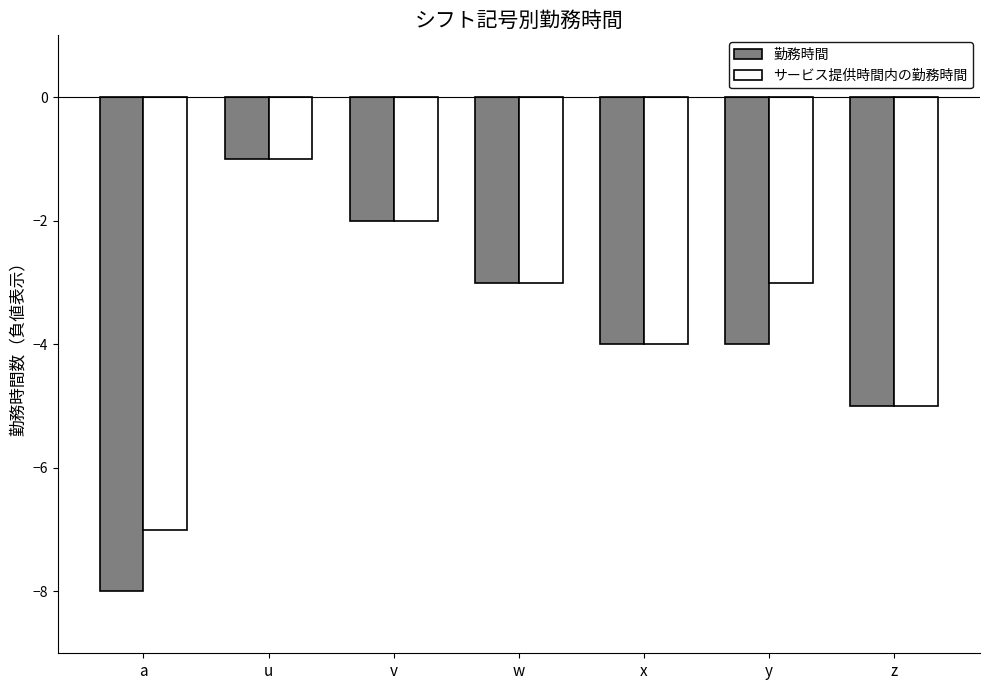

Which series has the largest range (max minus min)?

勤務時間